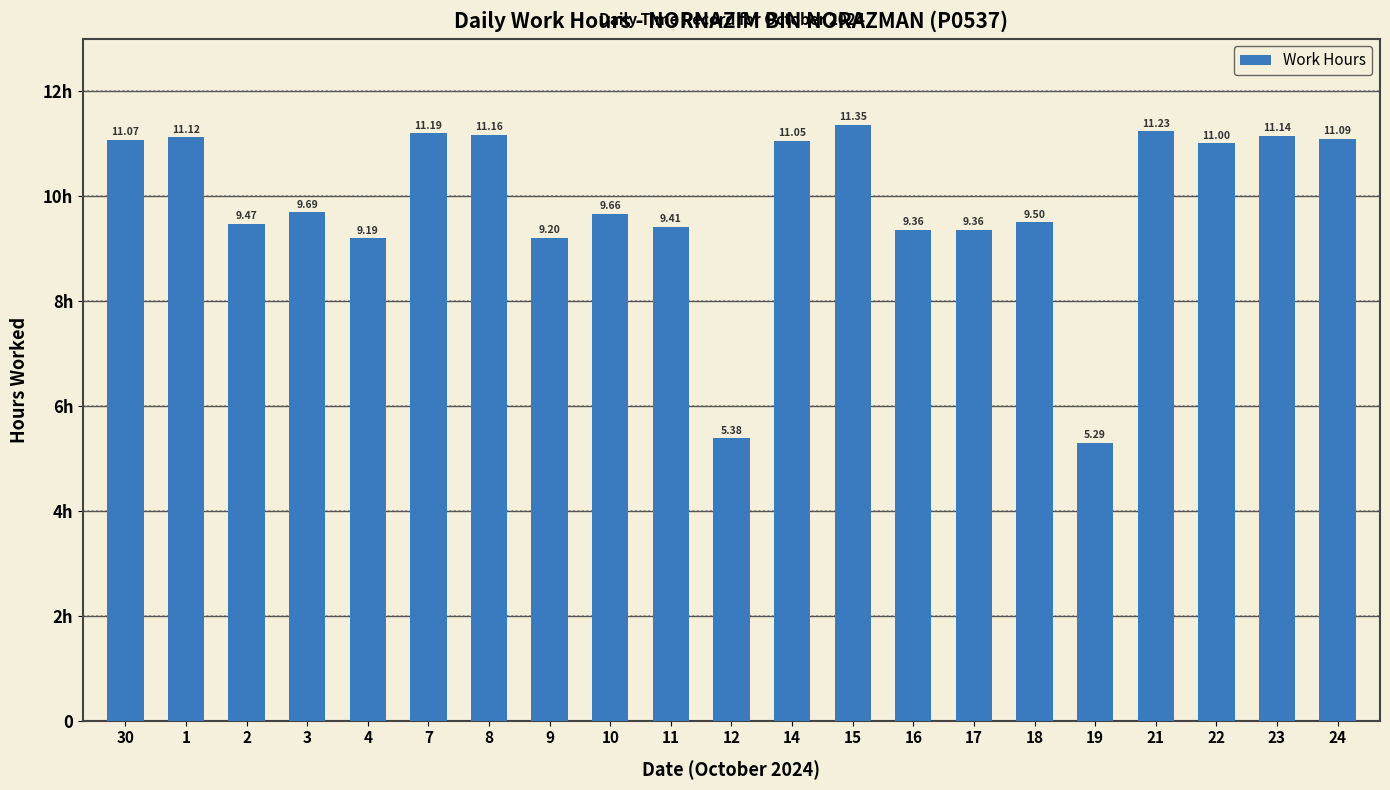

Does the chart contain any negative values?

No